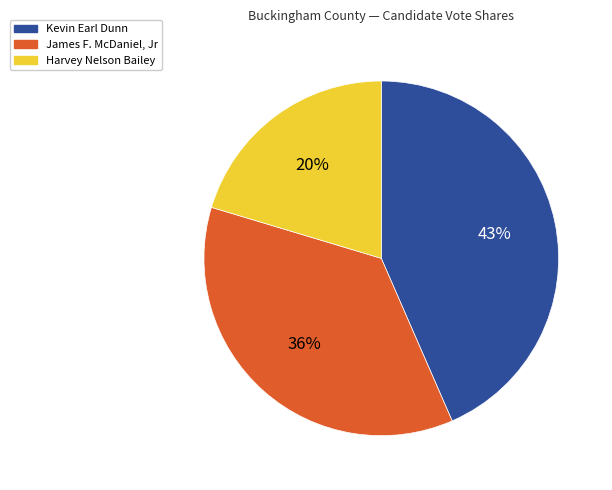

Rank the categories by value from lowest to highest.

Harvey Nelson Bailey, James F. McDaniel, Jr, Kevin Earl Dunn